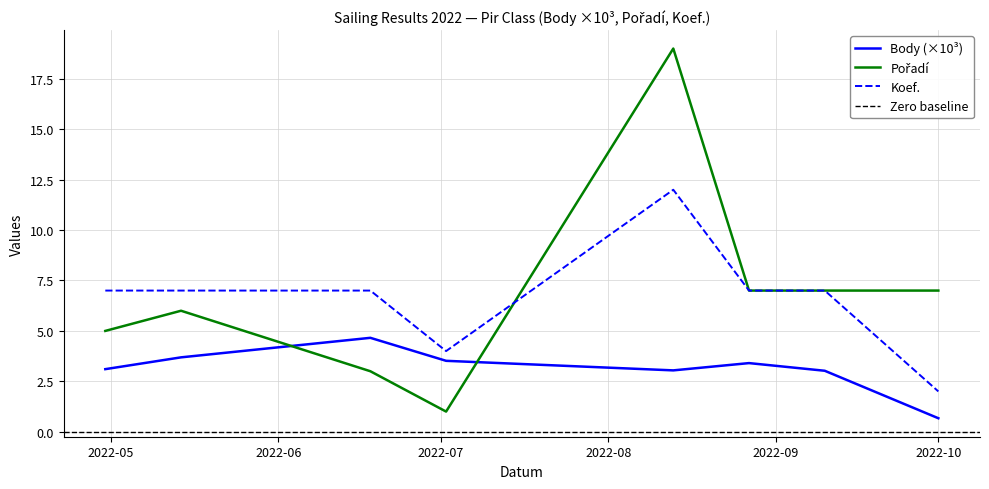

True or false: Koef. and Body intersect in this chart.

False